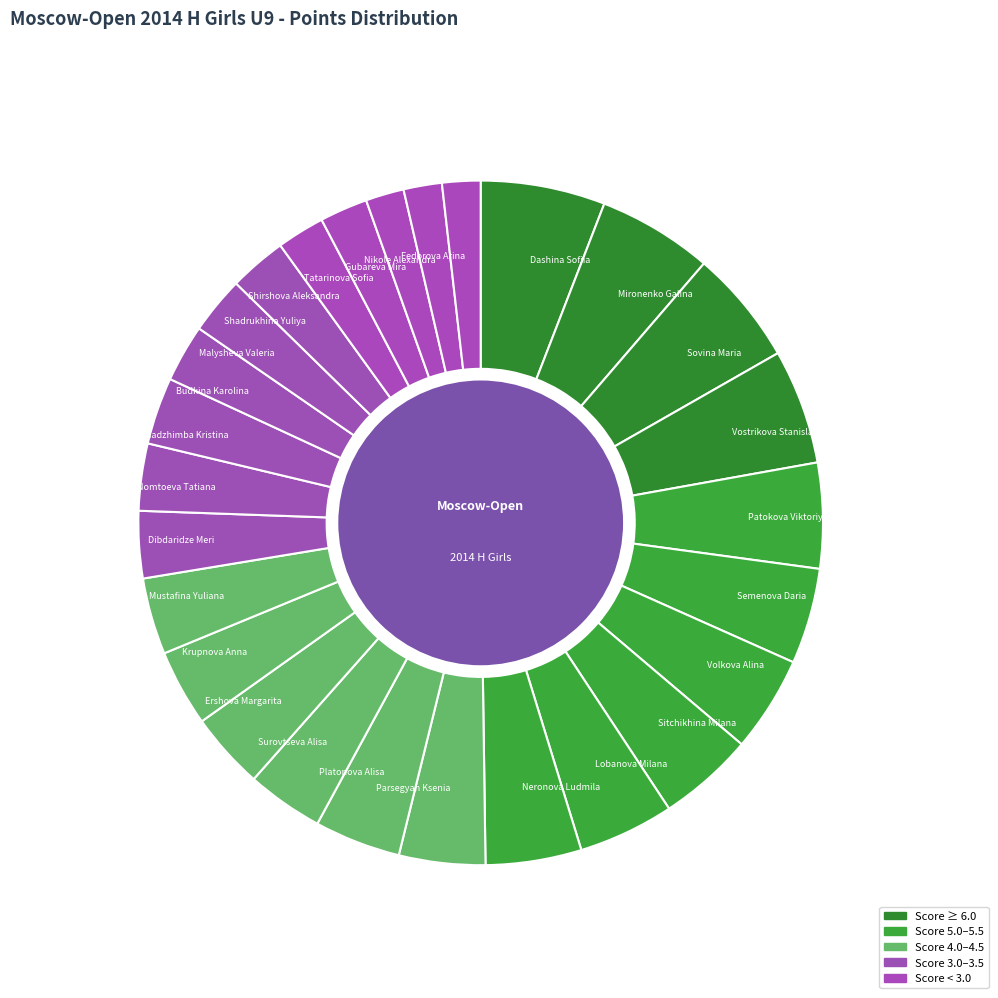

How many segments does this pie chart have?

27